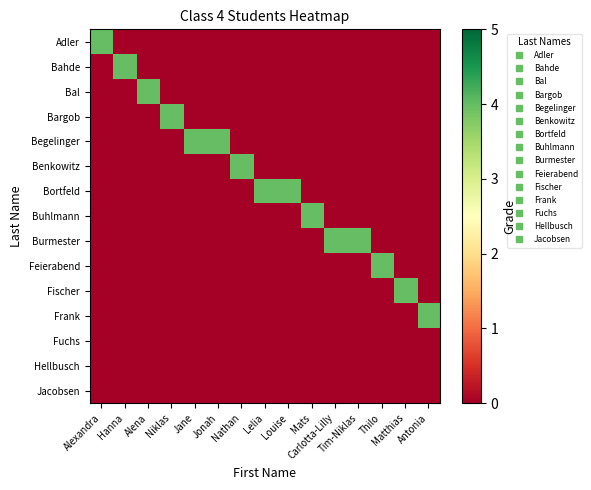

Count the number of categories in the chart.

15